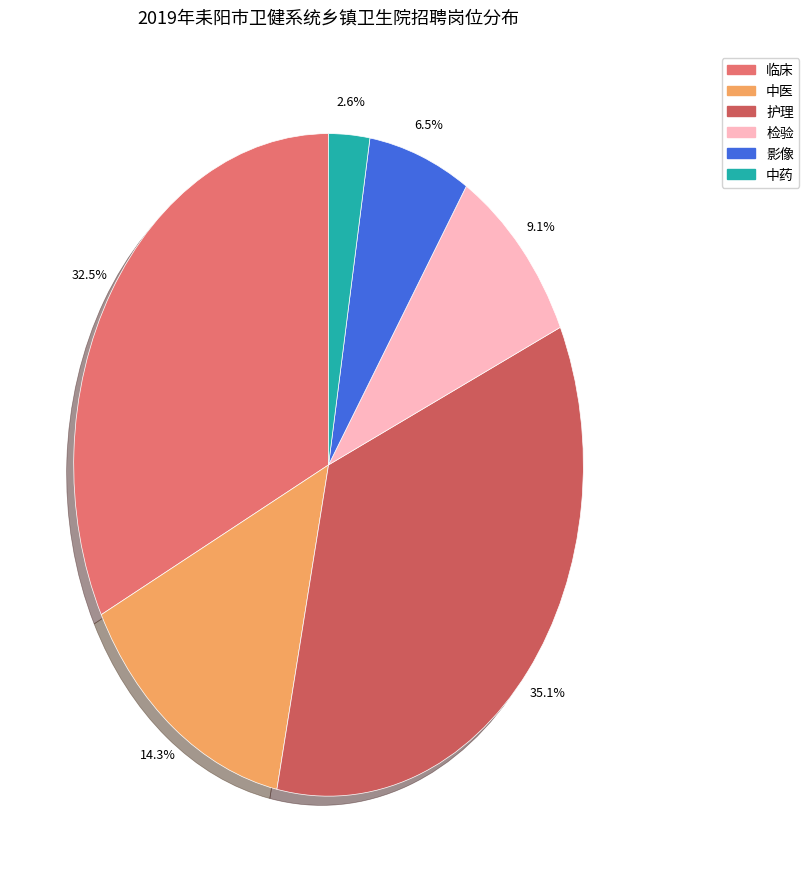

The 中药 slice represents 9% of the pie. True or false?

False